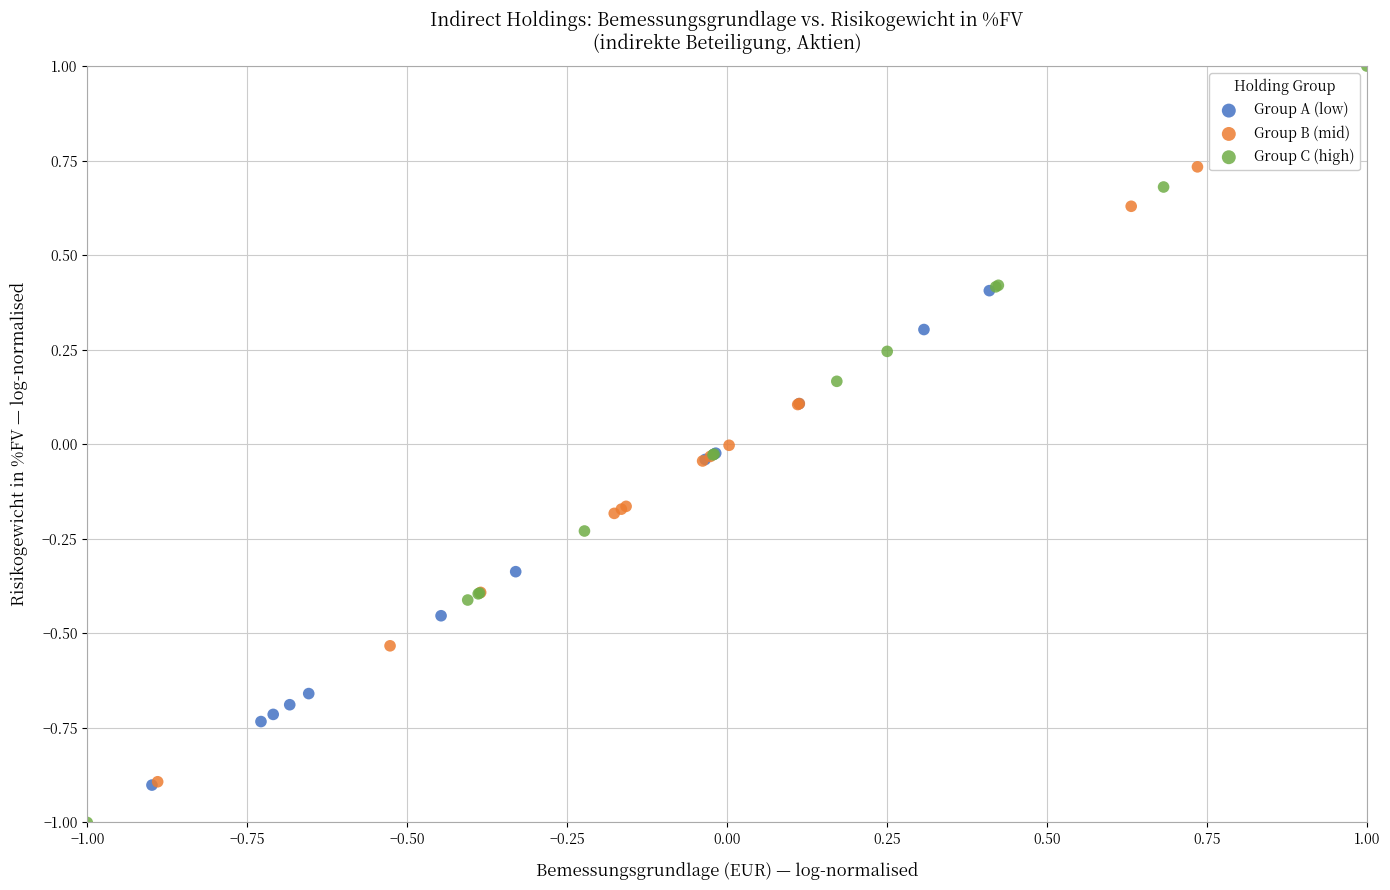

Which series reaches the minimum Y coordinate?

Group C (high)